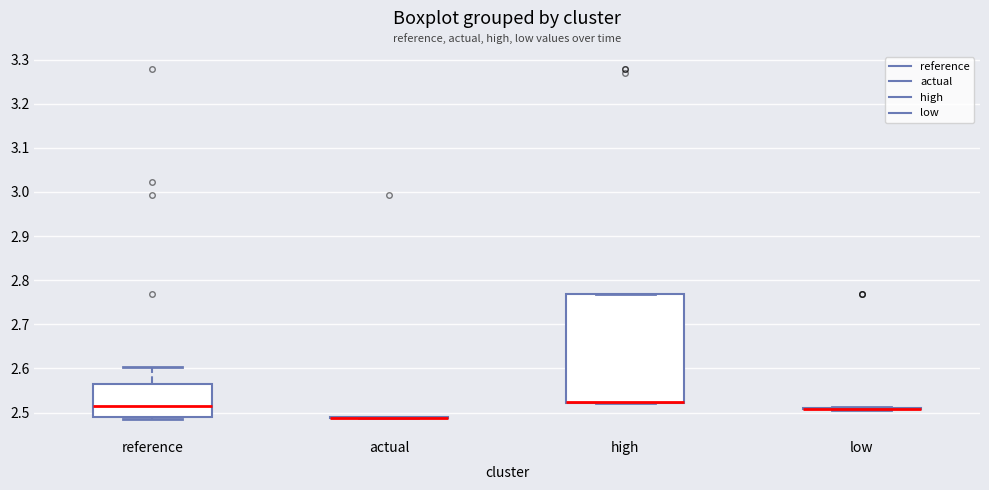

Where does the median line of the box for reference sit on the y-axis? The values are not printed on the chart, so give them approximately, as read against the axis.

2.51